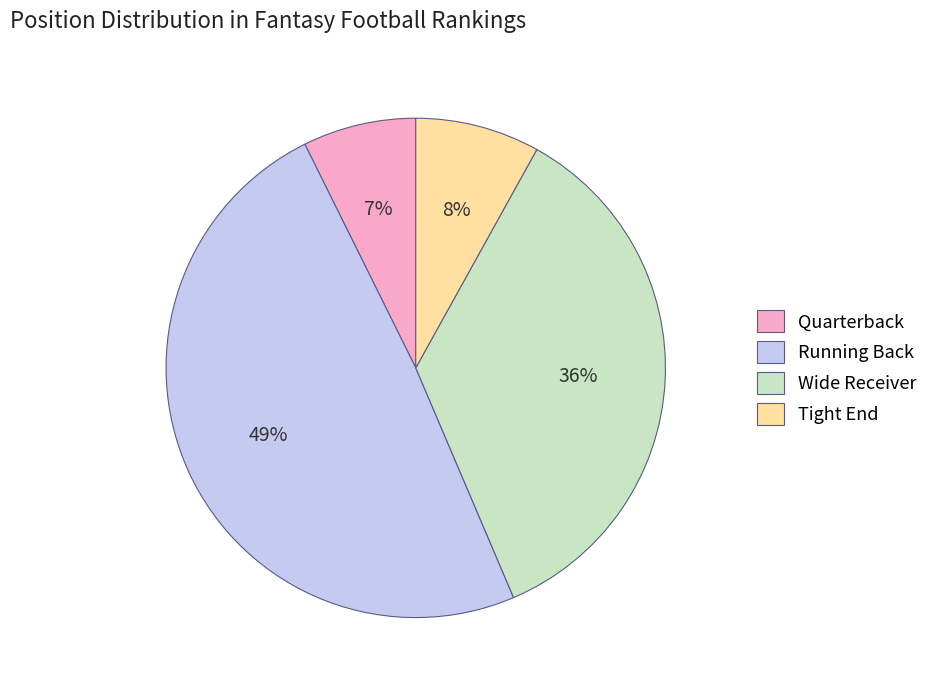

Count the number of slices in the pie.

4